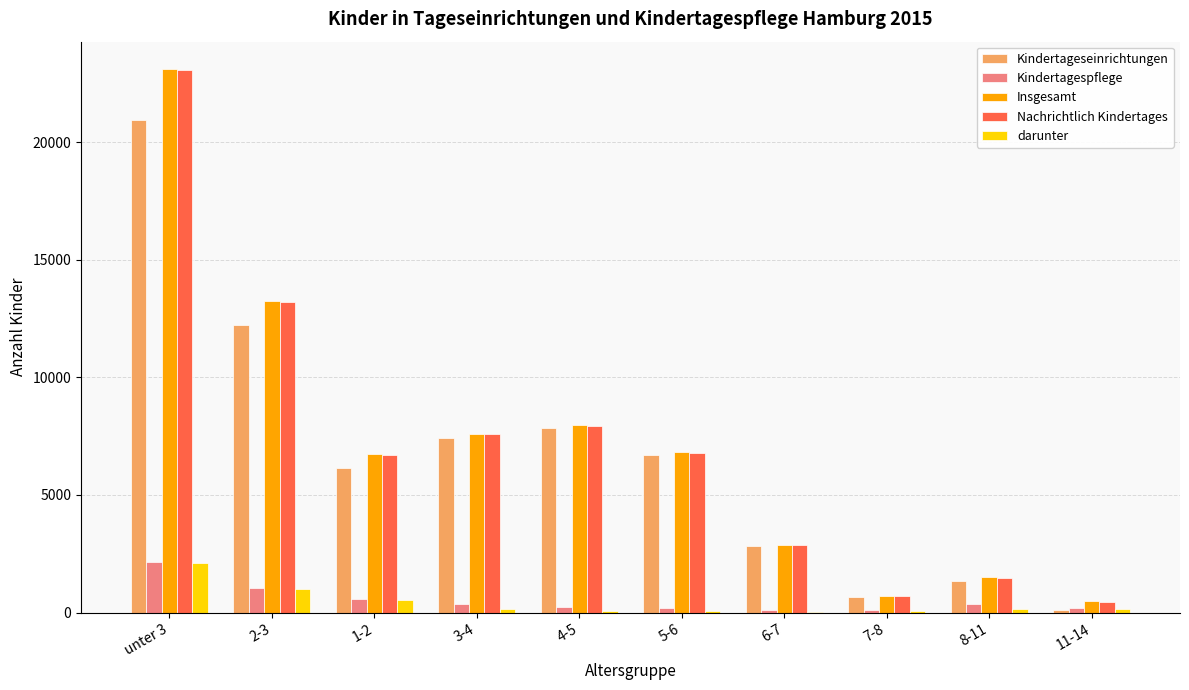

What is the highest value of the Nachrichtlich Kindertages series?

23057